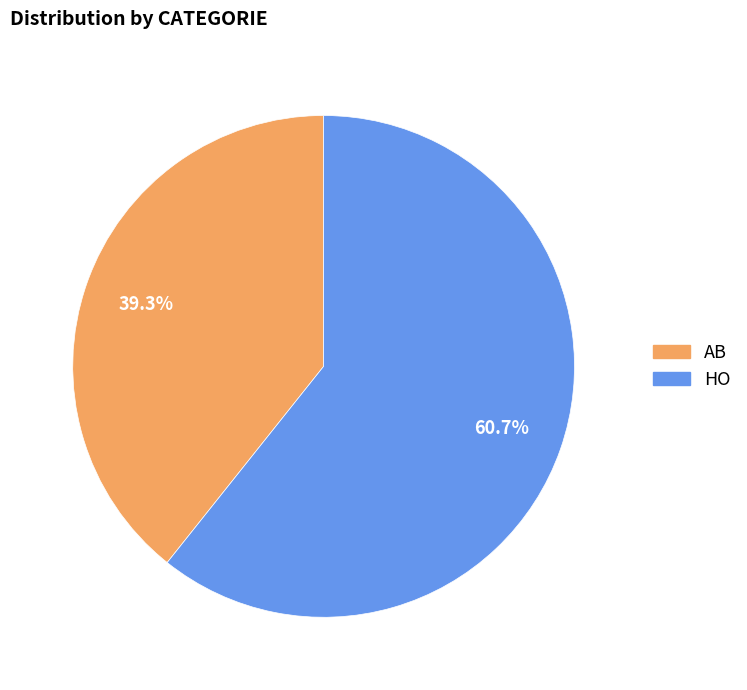

Rank the categories by value from highest to lowest.

HO, AB